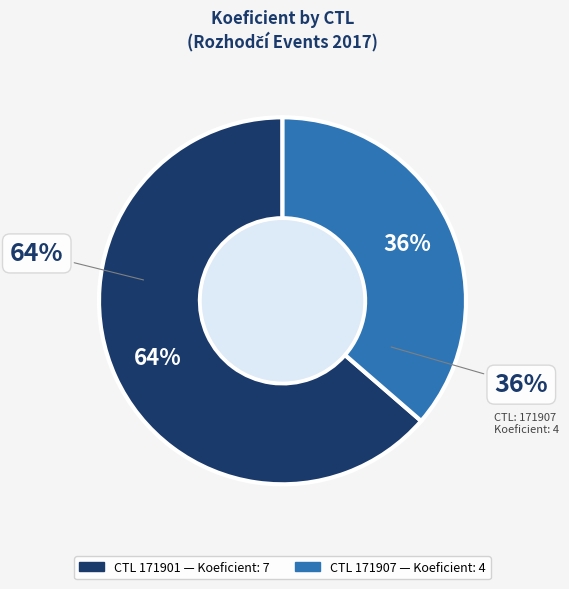

What percentage is the 171907 slice, to the nearest percent?

36%